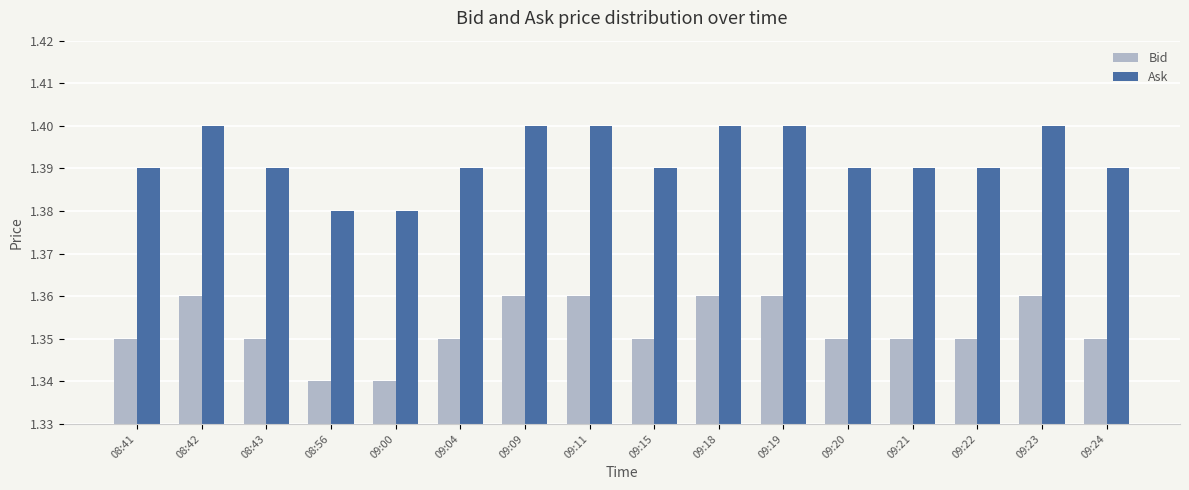

True or false: Bid has a value of 2.2 at 09:18.

False